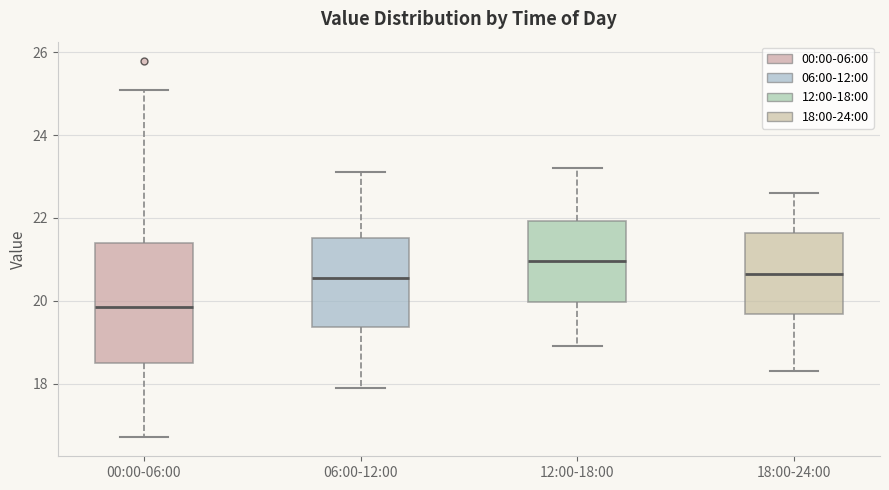

Reading left to right, transcribe this box plot: for each box, give where its median line is, the range the box spans, and where its two whiskers end, as read against the y-axis. The values are not printed on the chart, so give them approximately, as read against the axis.

00:00-06:00: median 19.8, box 18.6 to 21.4, whiskers 16.8 to 25.2
06:00-12:00: median 20.6, box 19.4 to 21.6, whiskers 18.0 to 23.2
12:00-18:00: median 21.0, box 20.0 to 22.0, whiskers 19.0 to 23.2
18:00-24:00: median 20.6, box 19.6 to 21.6, whiskers 18.4 to 22.6